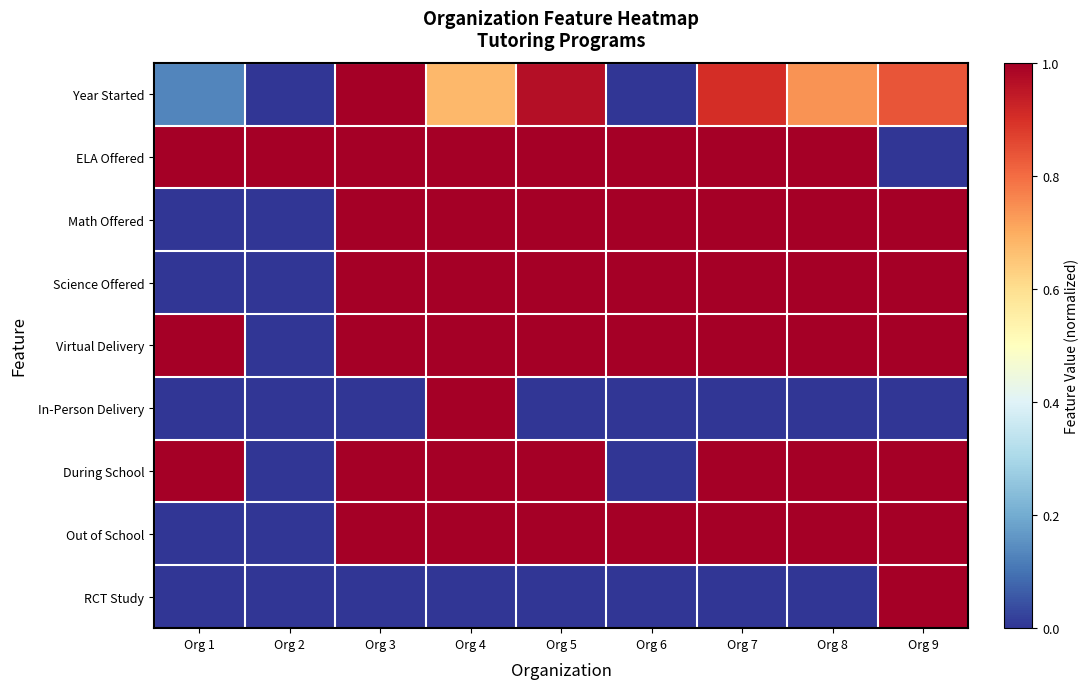

Which series has the largest total across all categories?

ELA Offered